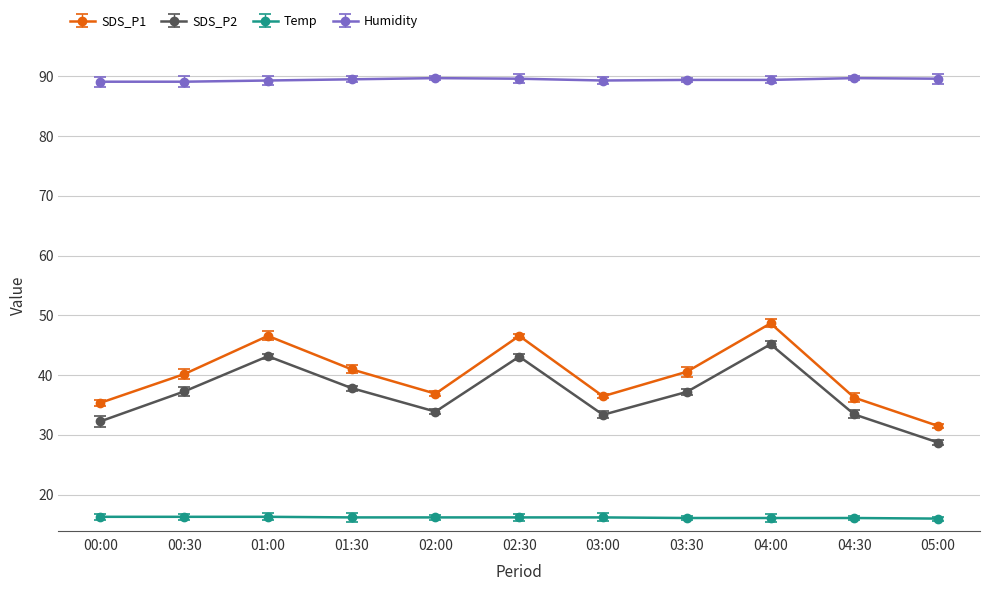

True or false: Humidity has more than 0 points higher than both neighbors.

True